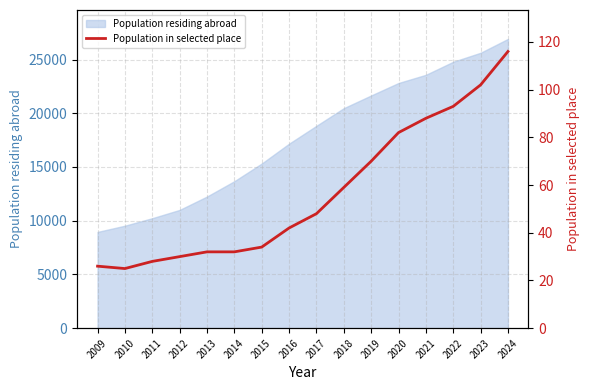

Reading right to left, extract all data points from this chart.

2024=116	2023=102	2022=93	2021=88	2020=82	2019=70	2018=59	2017=48	2016=42	2015=34	2014=32	2013=32	2012=30	2011=28	2010=25	2009=26